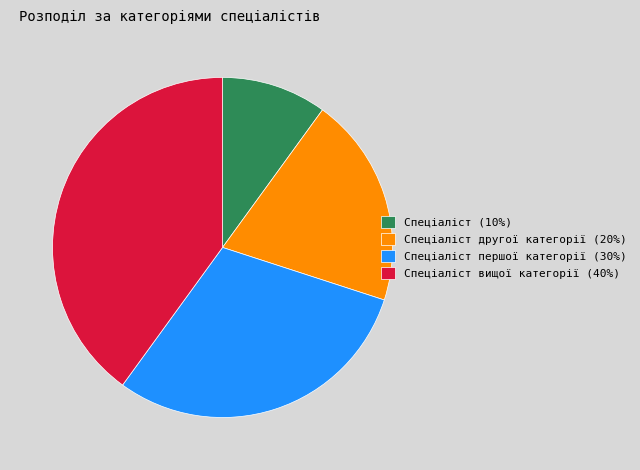

The Спеціаліст вищої категорії (40%) slice represents 53% of the pie. True or false?

False